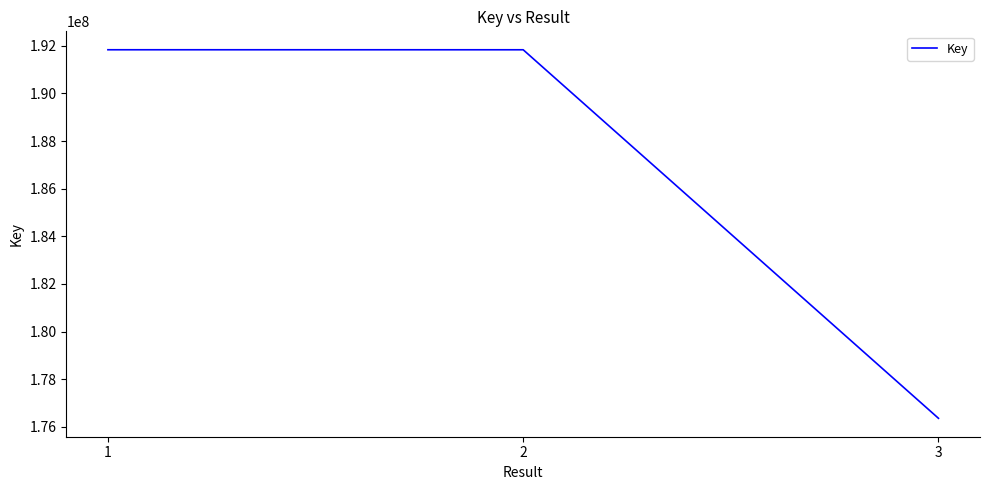

Is it true that the value at 2 is 191831777?

True